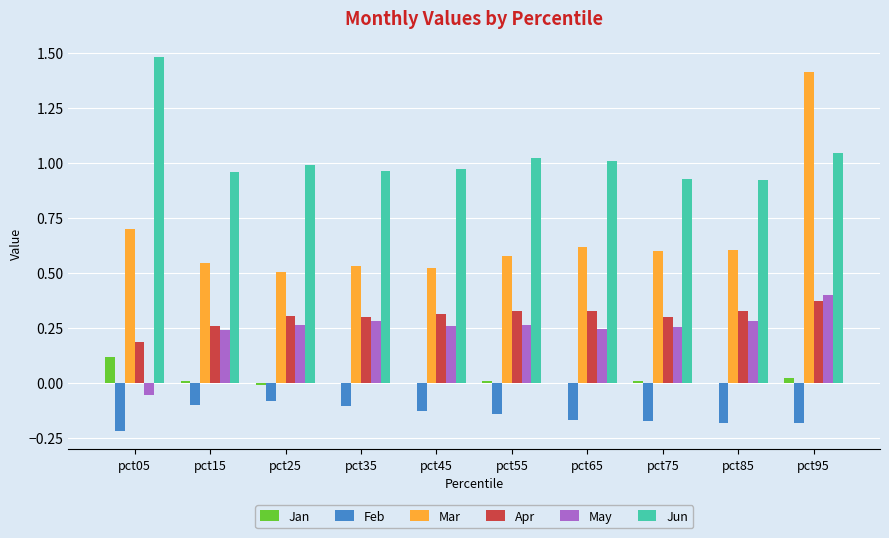

Are the bars grouped side by side (vs. stacked)?

Yes